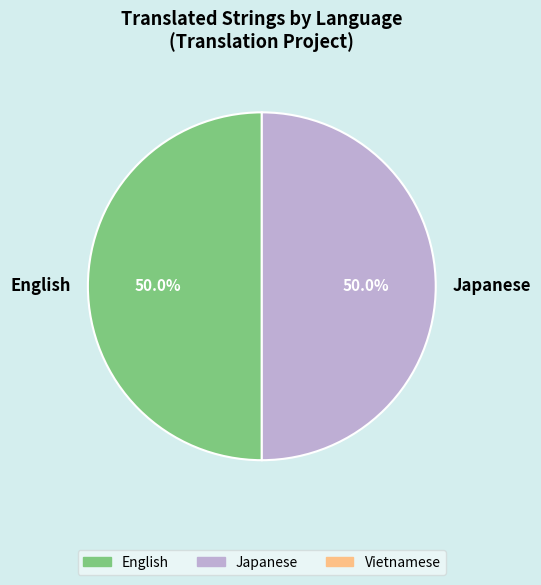

How many slices are in this pie chart?

2